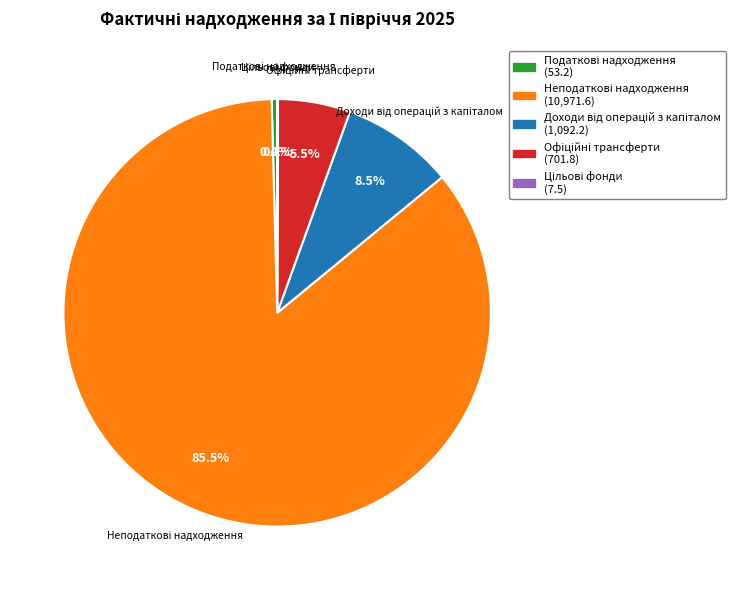

Approximately how many times larger is the value at Офіційні трансферти compared to Цільові фонди?

93.6